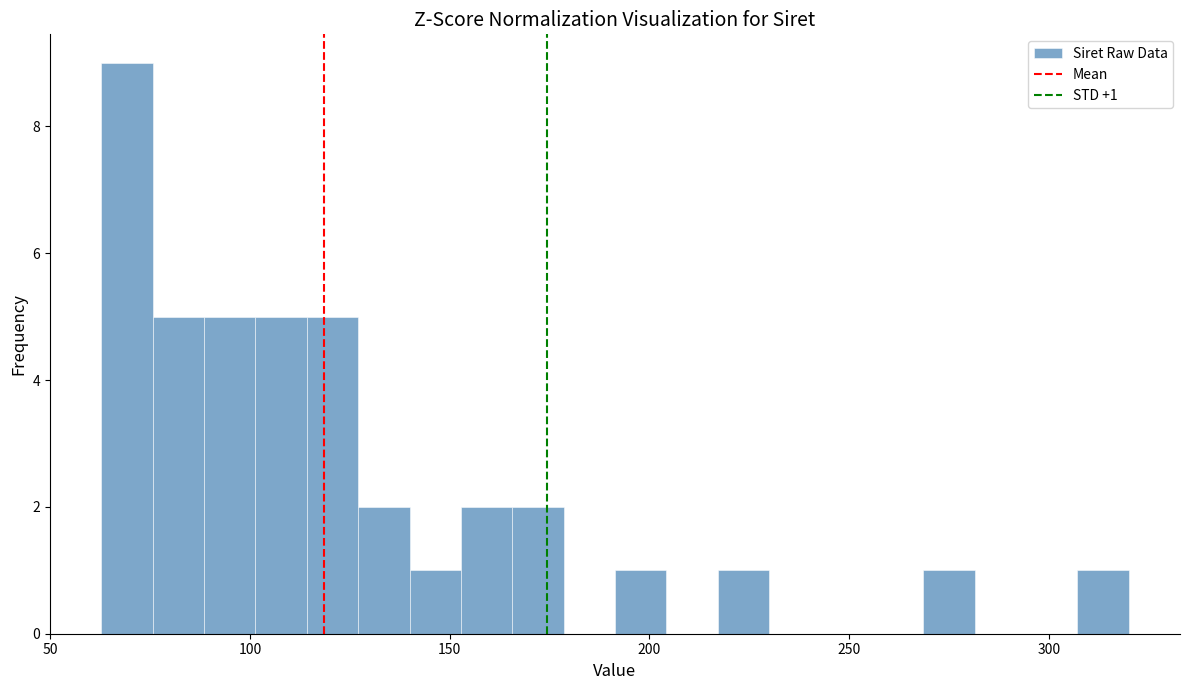

Around what value on the x-axis is the tallest bar? Give the approximate position of its centre, as read against the axis.

70